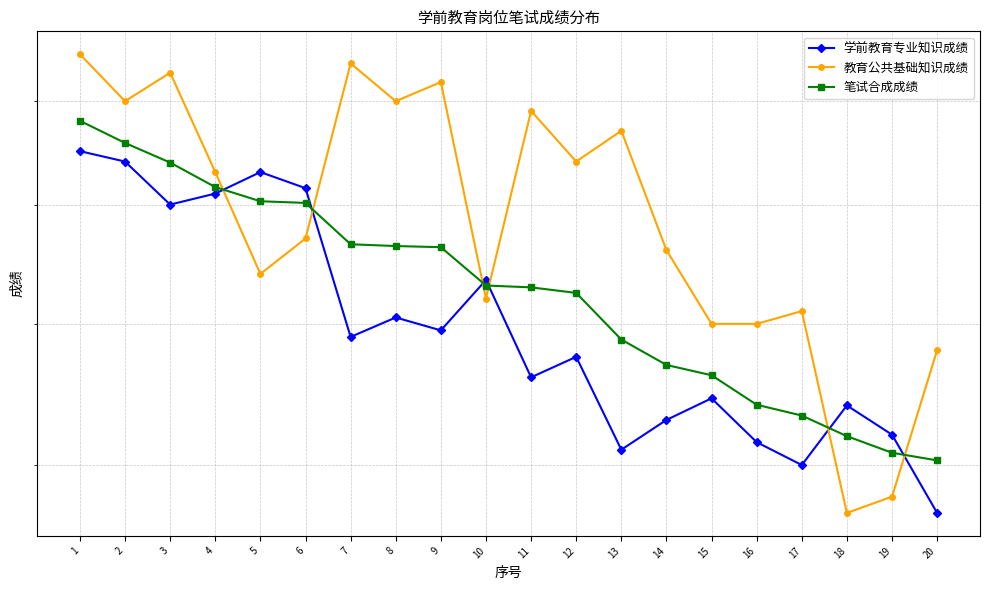

Where is 笔试合成成绩 nearest to the value 64?

10